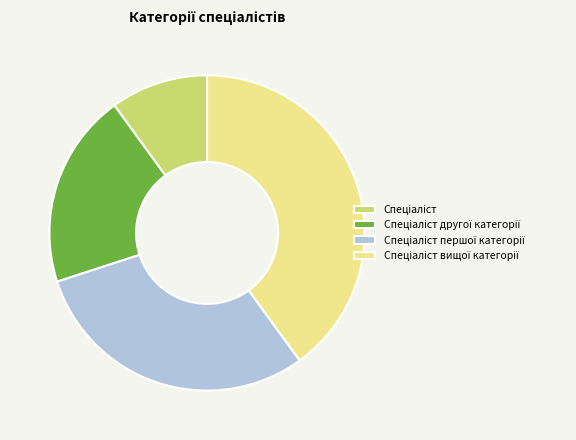

Is there any slice that represents more than half of the pie?

No